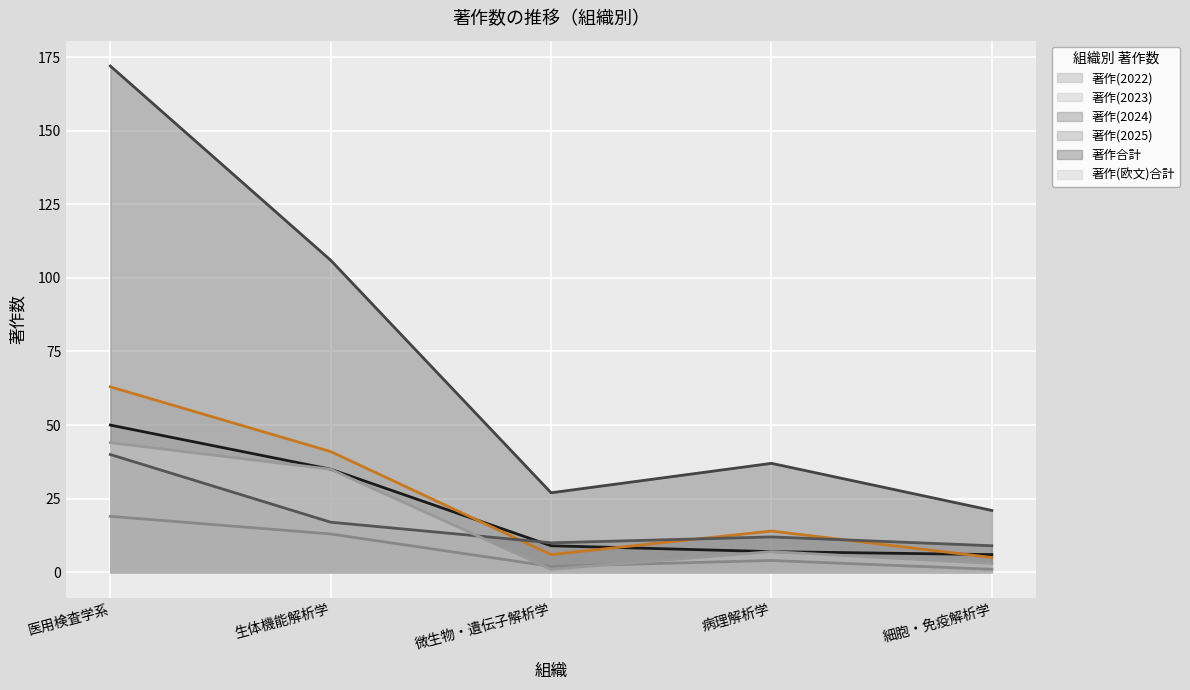

List the labels in order of 著作(2022) value, smallest first.

細胞・免疫解析学, 病理解析学, 微生物・遺伝子解析学, 生体機能解析学, 医用検査学系